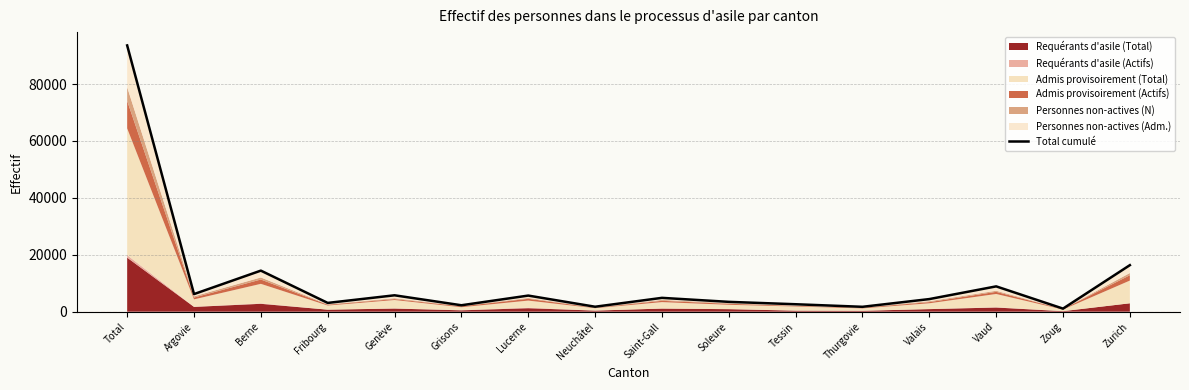

What position from the right is Tessin?

6